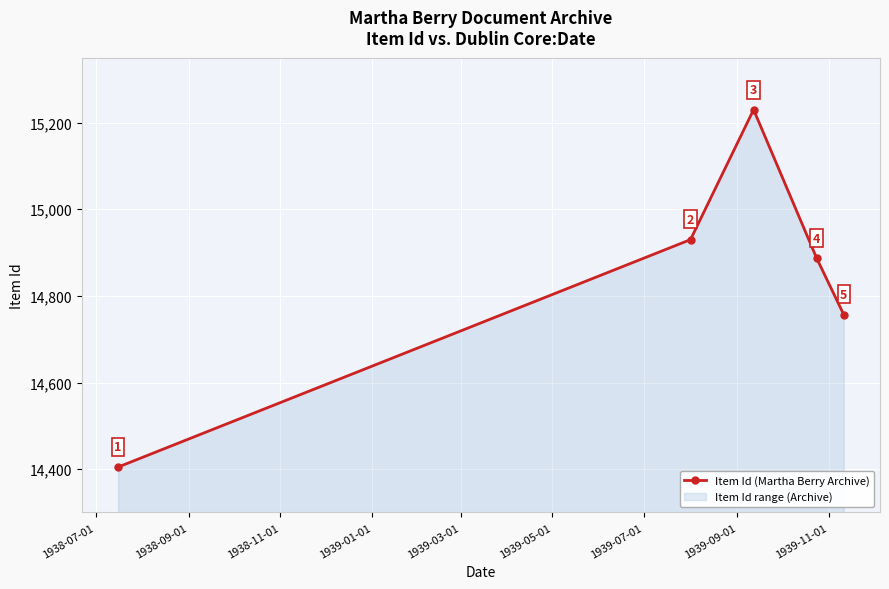

What is the value of the 2nd point from the left?

14930